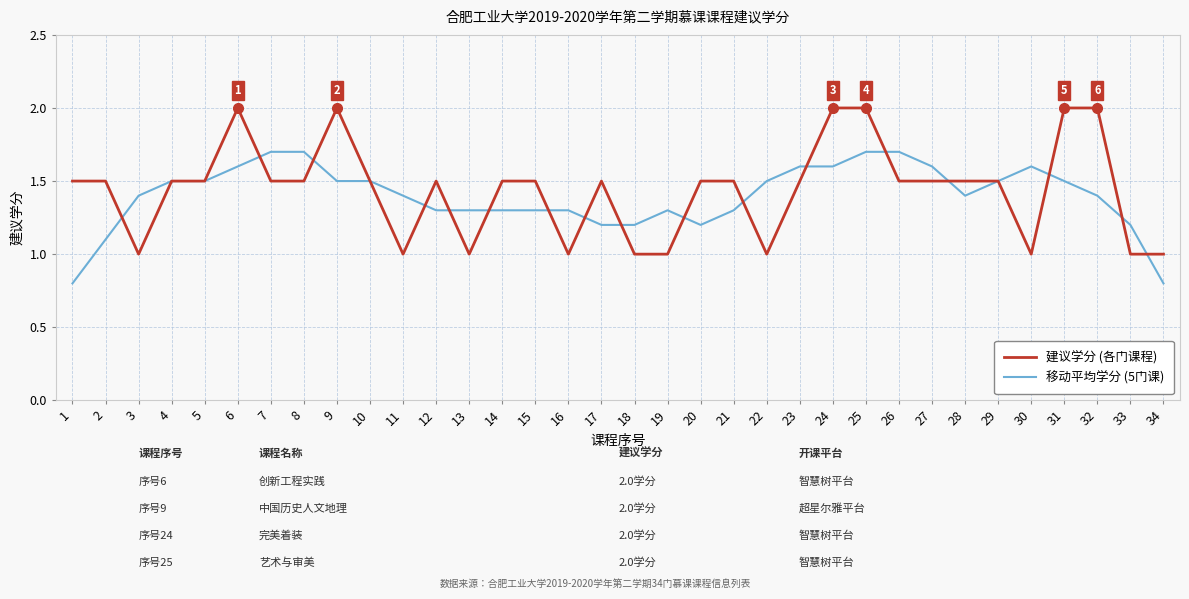

What is the difference between the highest and lowest values at 2?

0.4